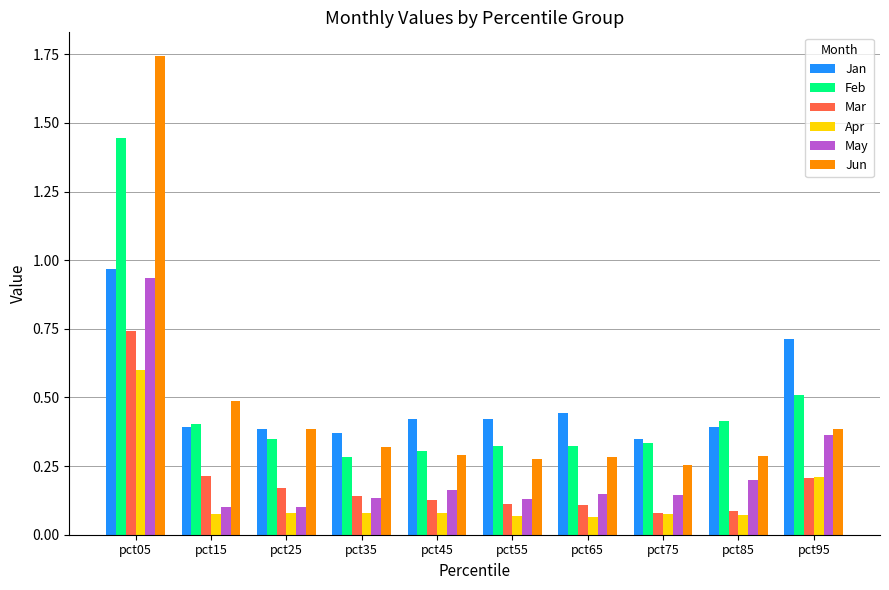

Which series has the widest spread of values?

Jun